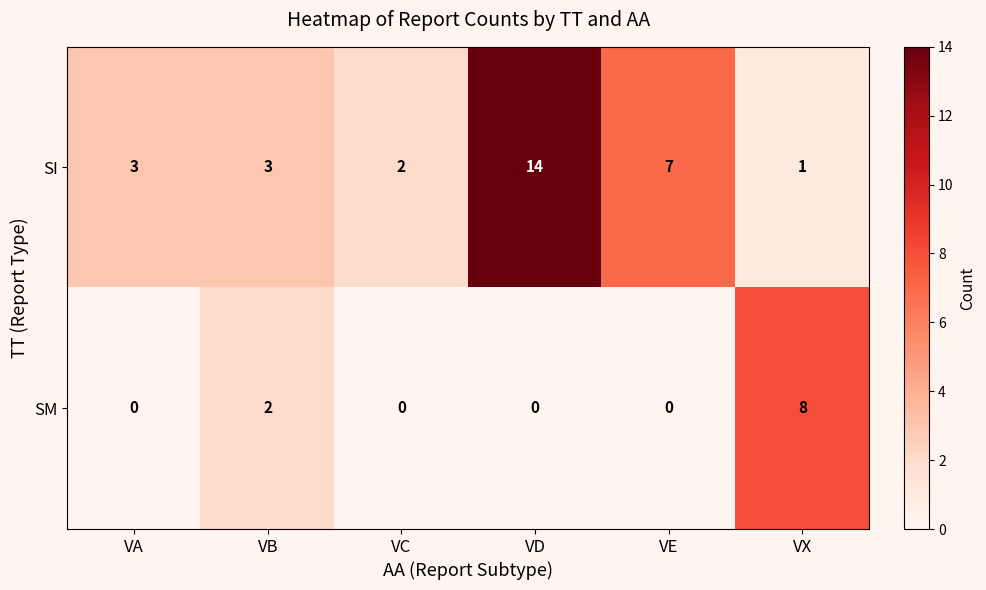

What is the highest value of the SM series?

8